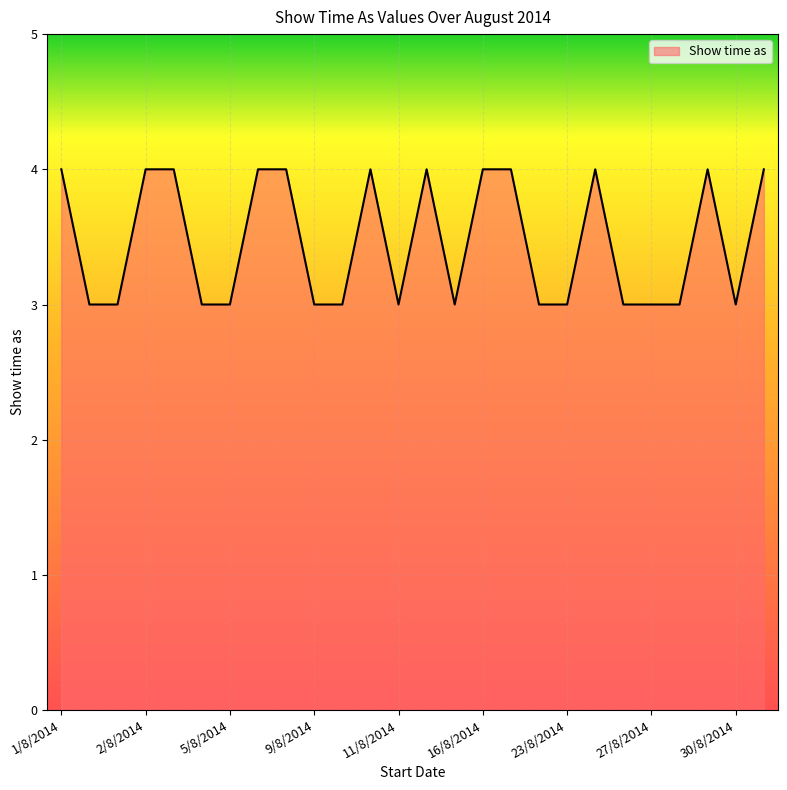

What is the smallest value displayed?

3